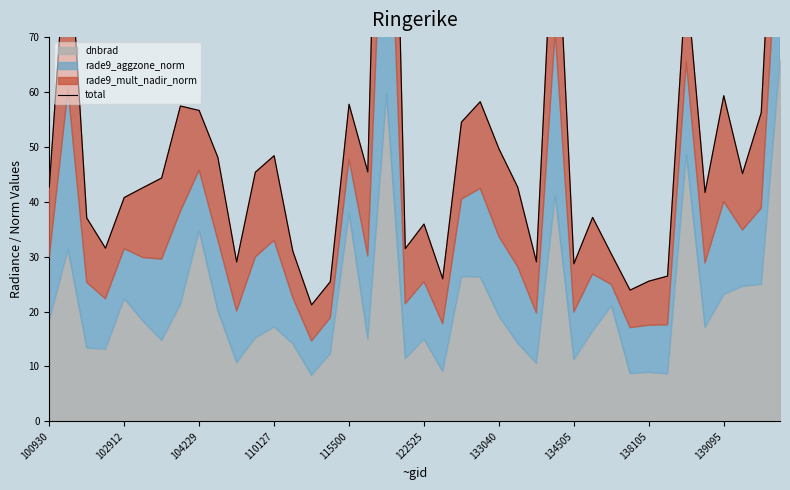

Does the chart display data point markers on the line(s)?

No